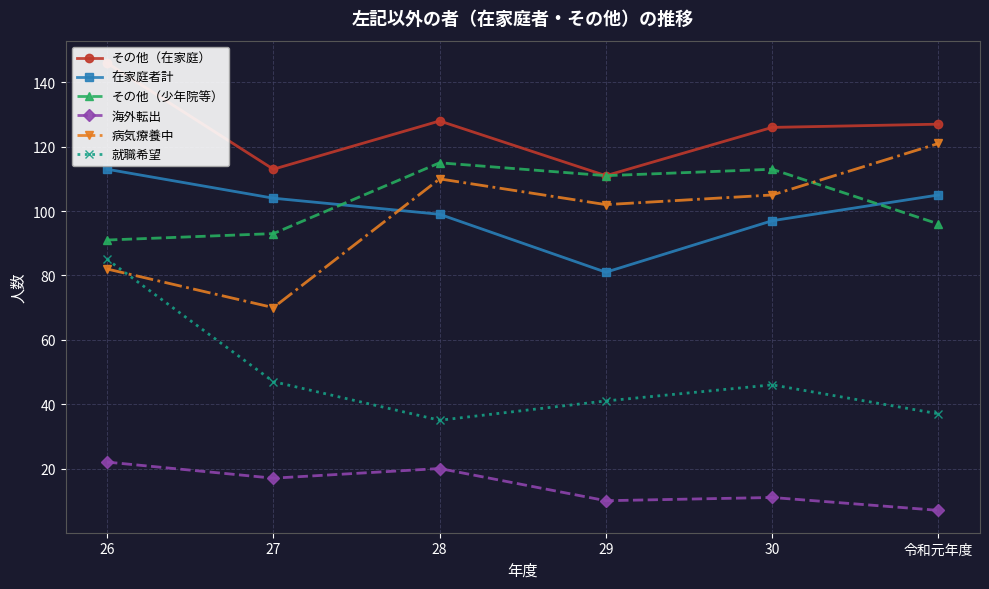

What is the difference between the その他（少年院等） values at 27 and 28?

22